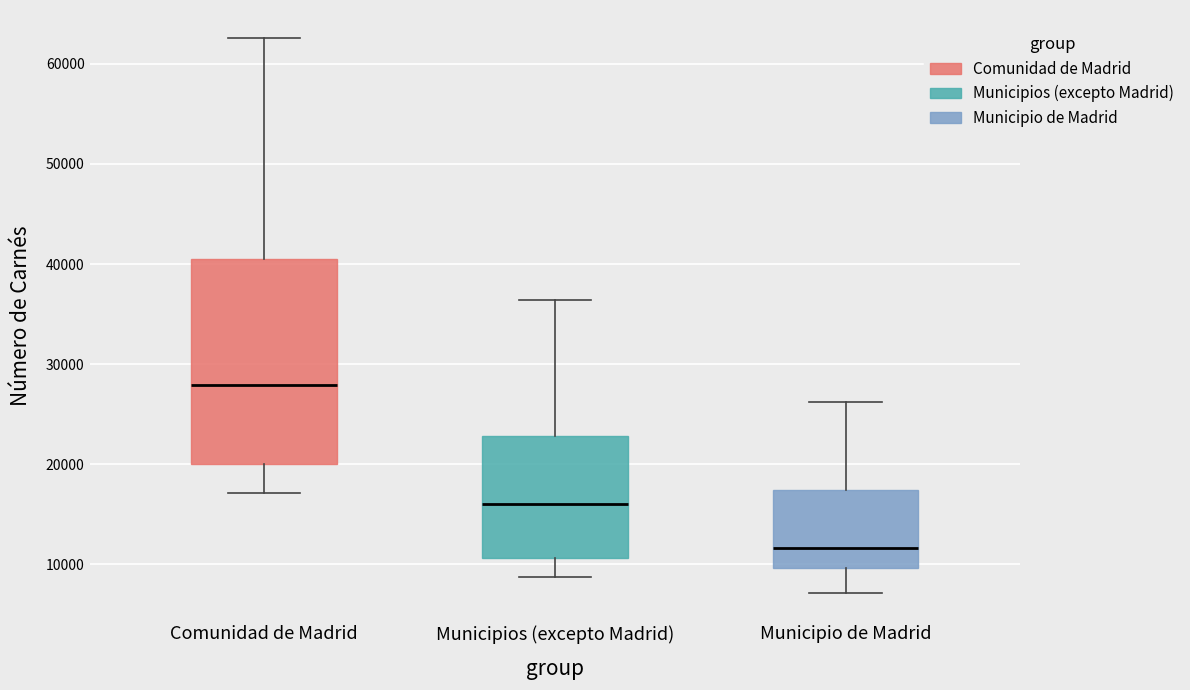

Where does the upper whisker of the box for Municipio de Madrid end on the y-axis? The values are not printed on the chart, so give them approximately, as read against the axis.

26000